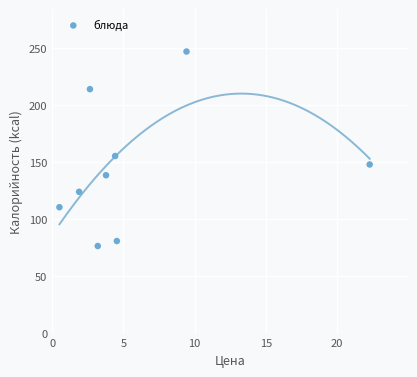

What is the range of Y values (max minus min)?

170.2